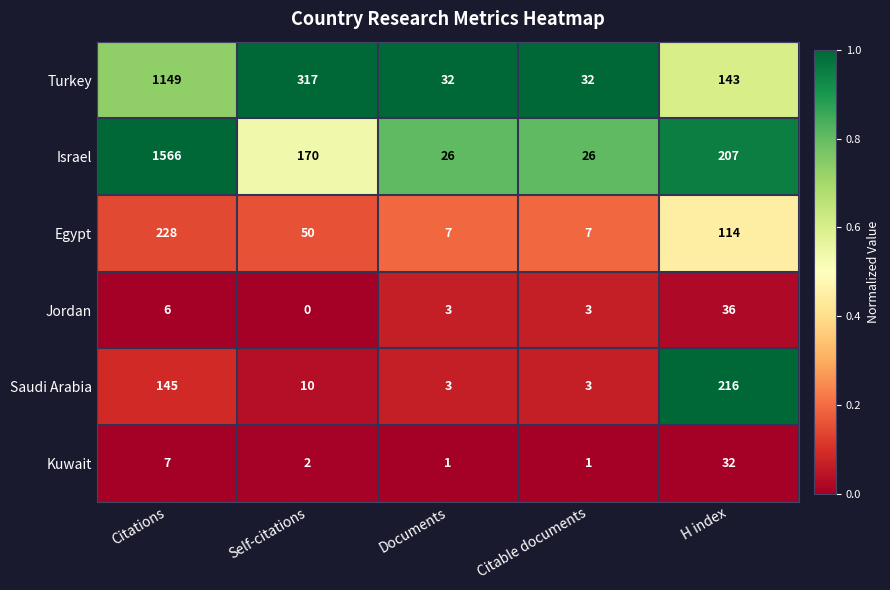

At which category is the sum across all series the highest?

Citations